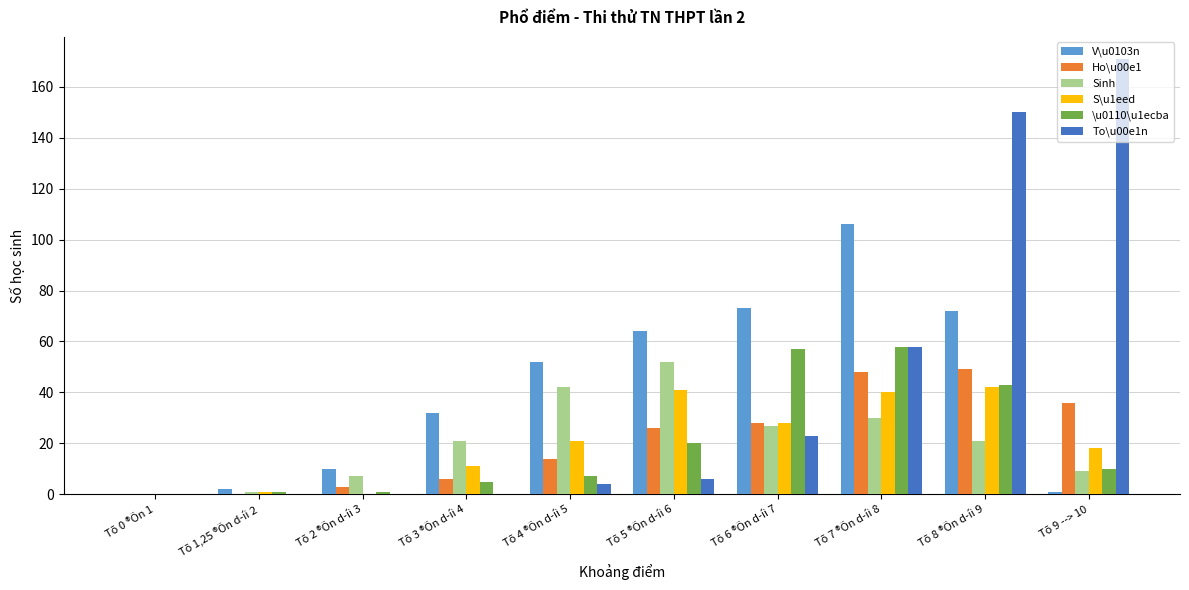

The Ho\u00e1 series shows 13 at Tõ 7 ®Õn d­íi 8. True or false?

False